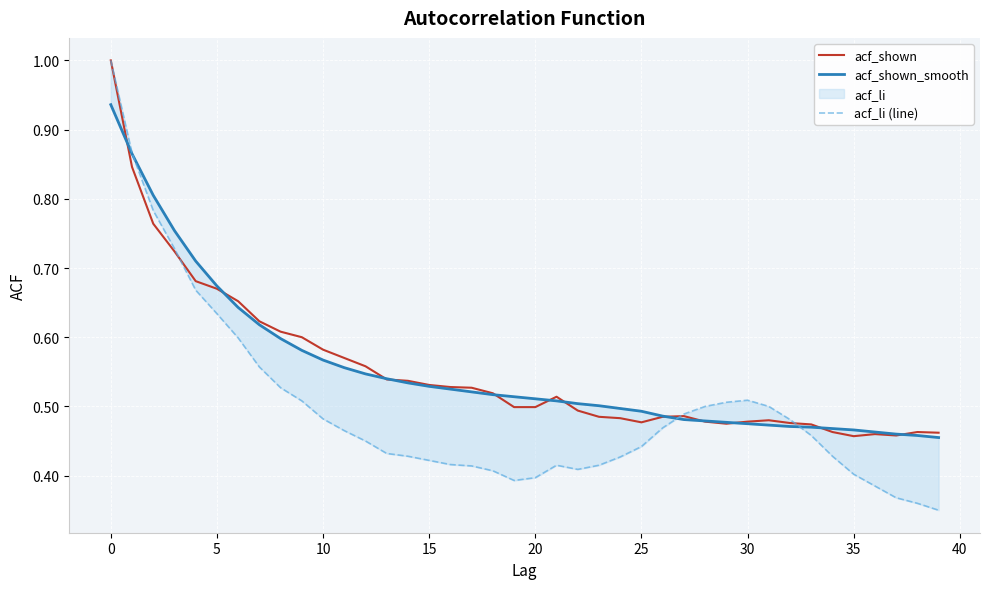

In acf_li (line), how many points are lower than both neighbors (excluding endpoints)?

2